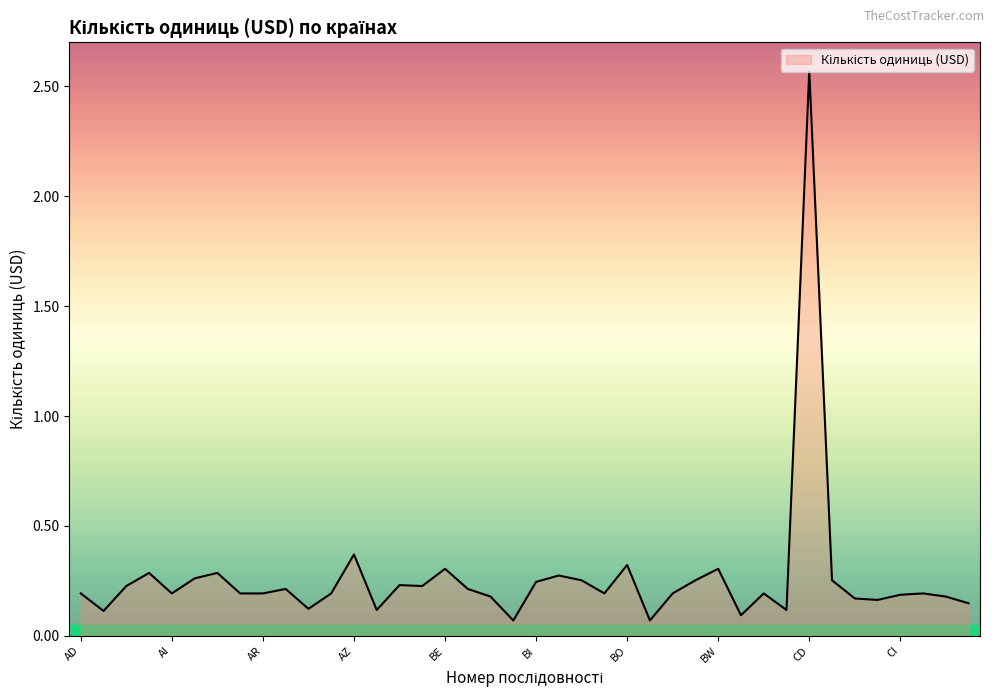

What is the difference between the maximum and minimum values?

2.5